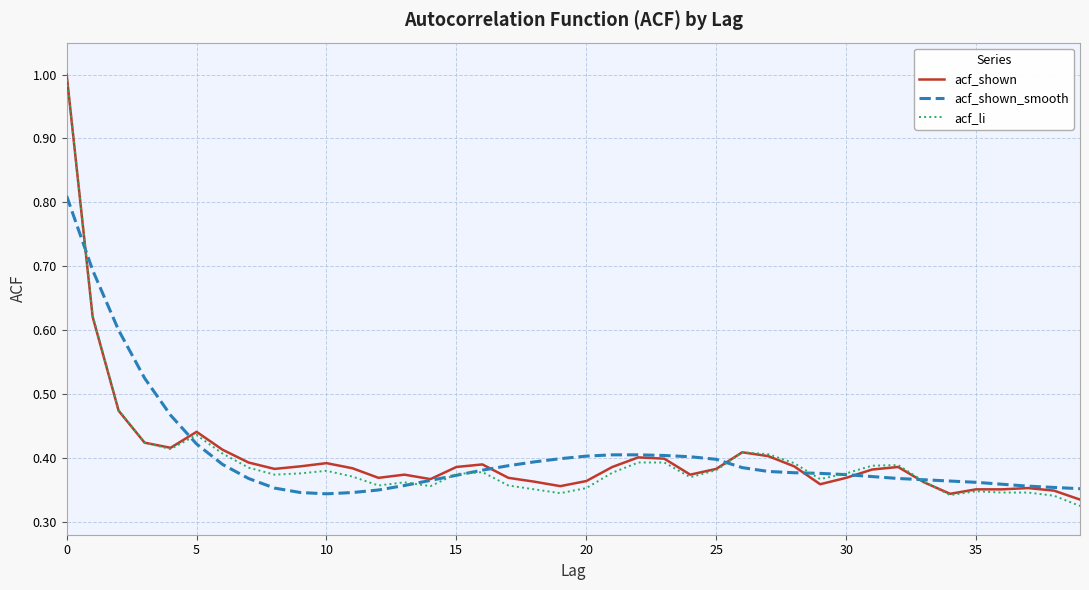

Which series has the largest range (max minus min)?

acf_li